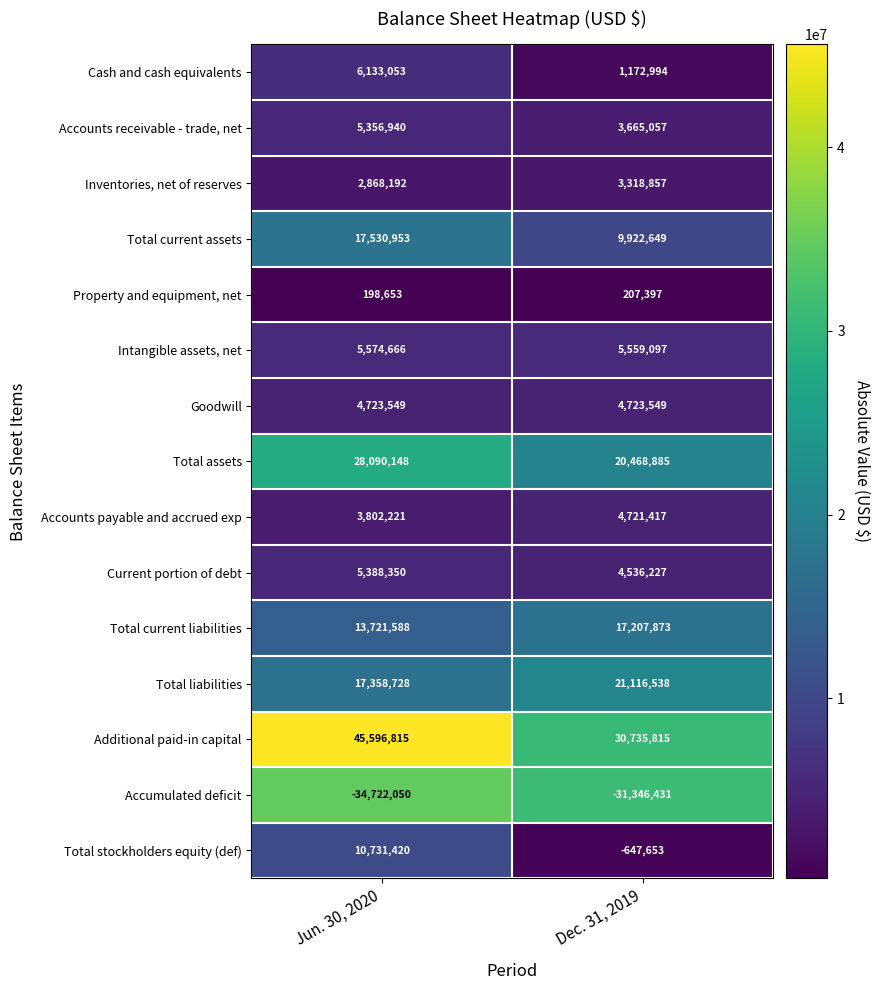

What is the difference between the maximum and minimum values in the Additional paid-in capital series?

14861000